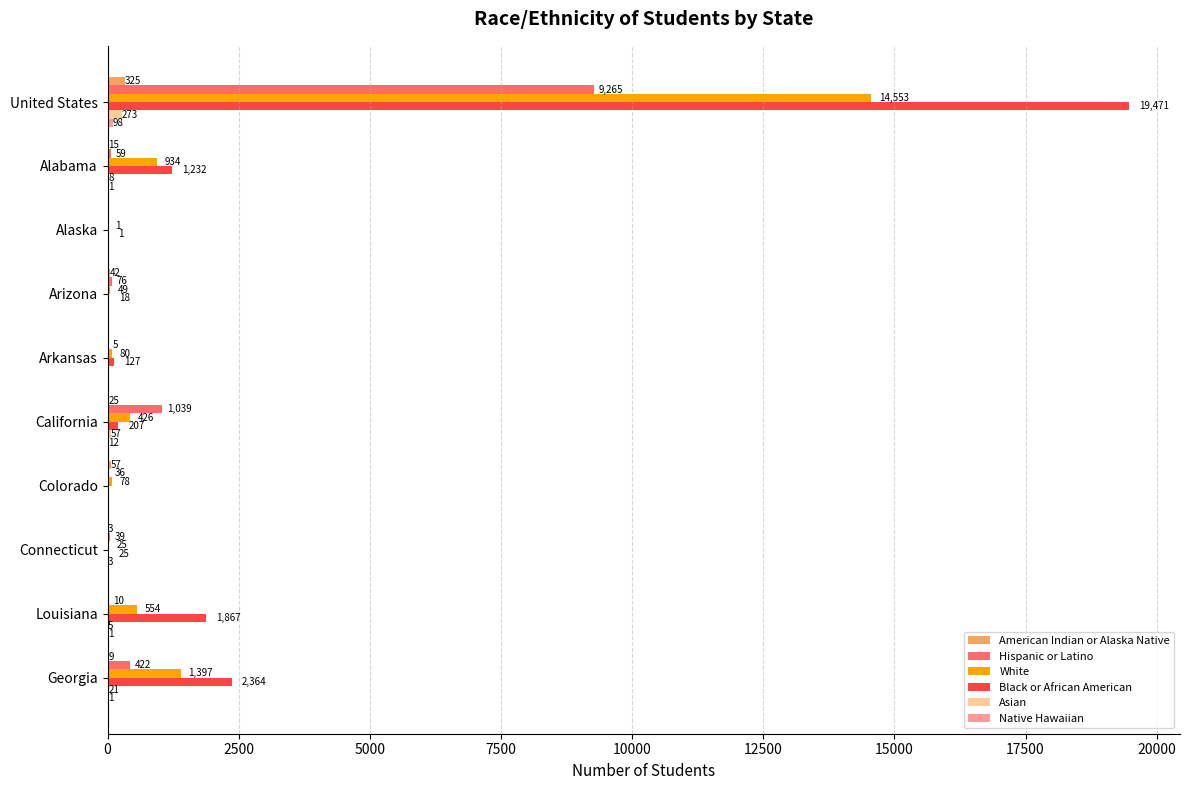

What is the highest value of the White series?

14553